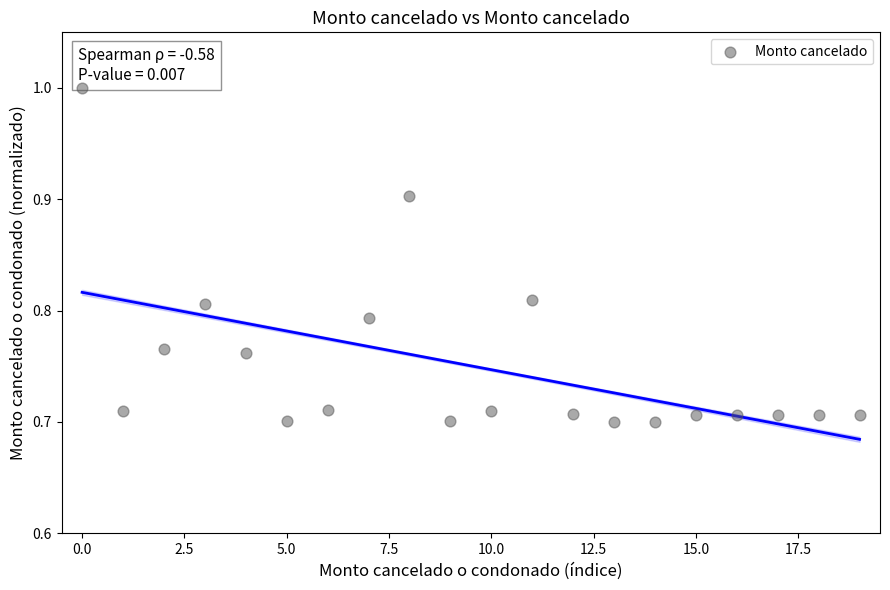

What is the range of Y values (max minus min)?

0.3